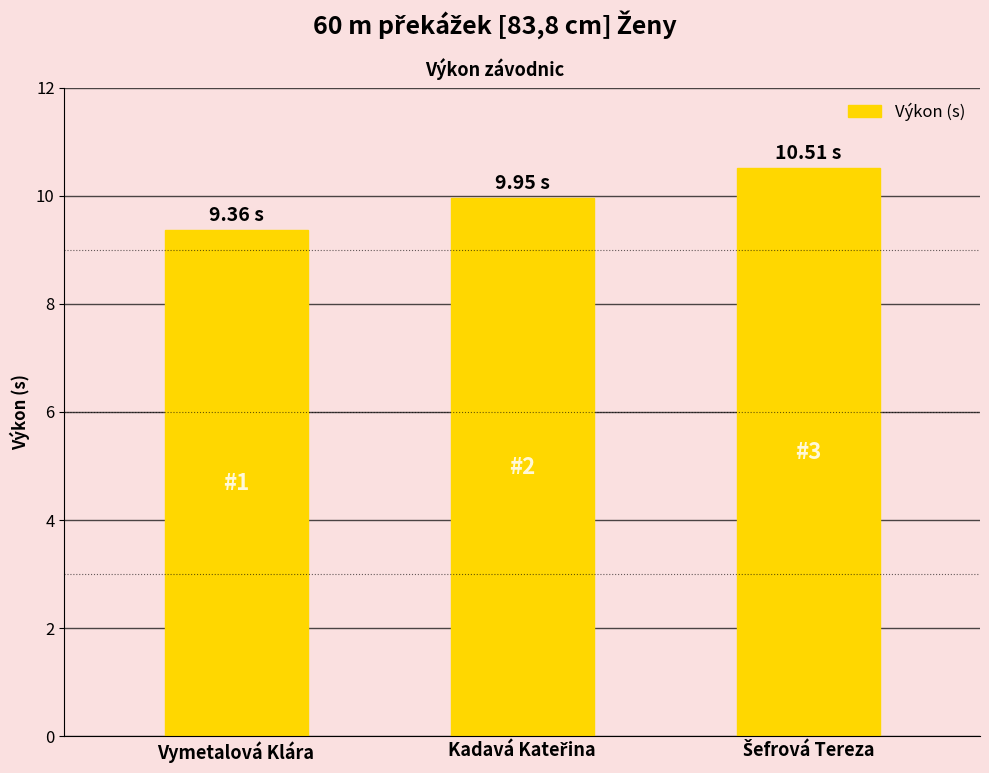

What is the smallest value displayed?

9.4